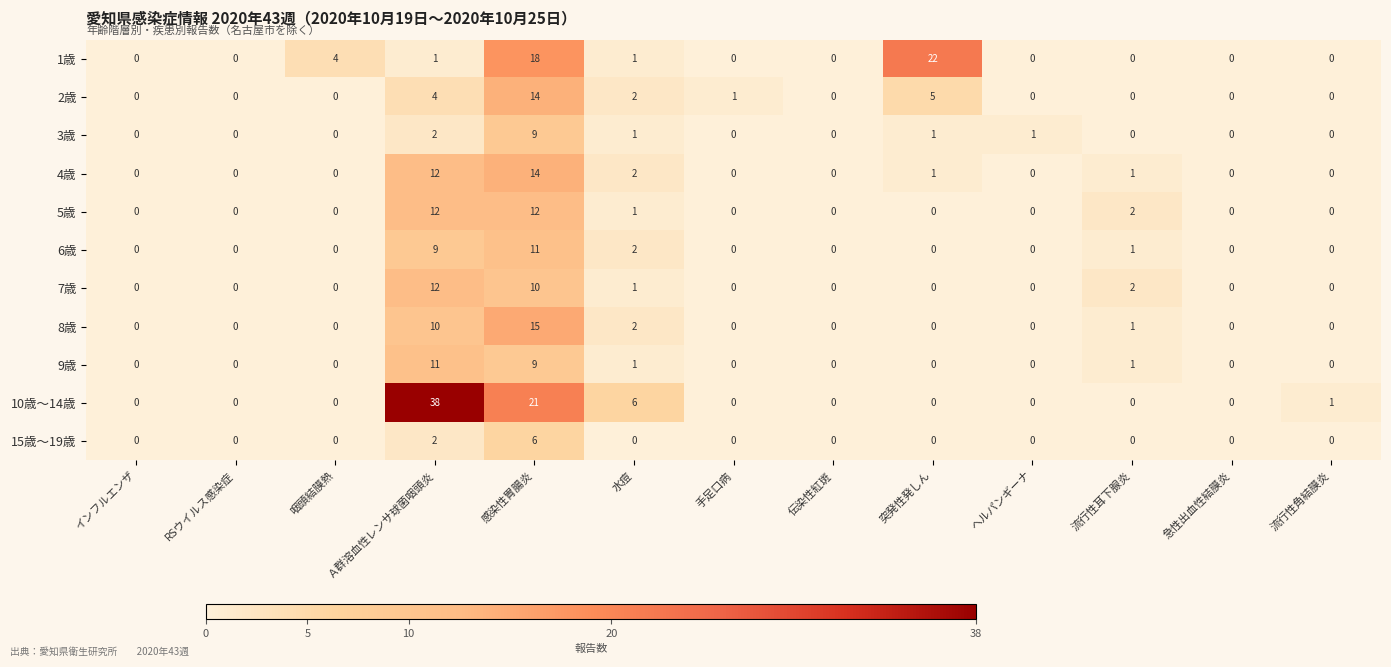

Is it true that 6歳 equals 0 at インフルエンザ?

True